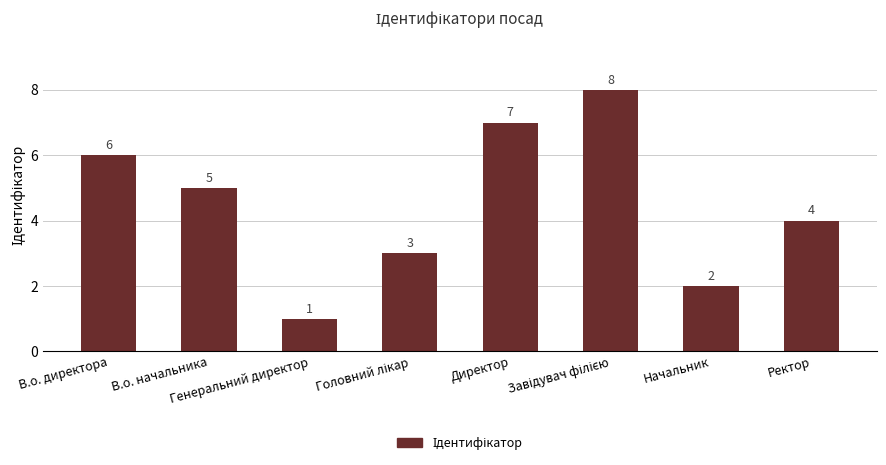

How many values are below 5?

4